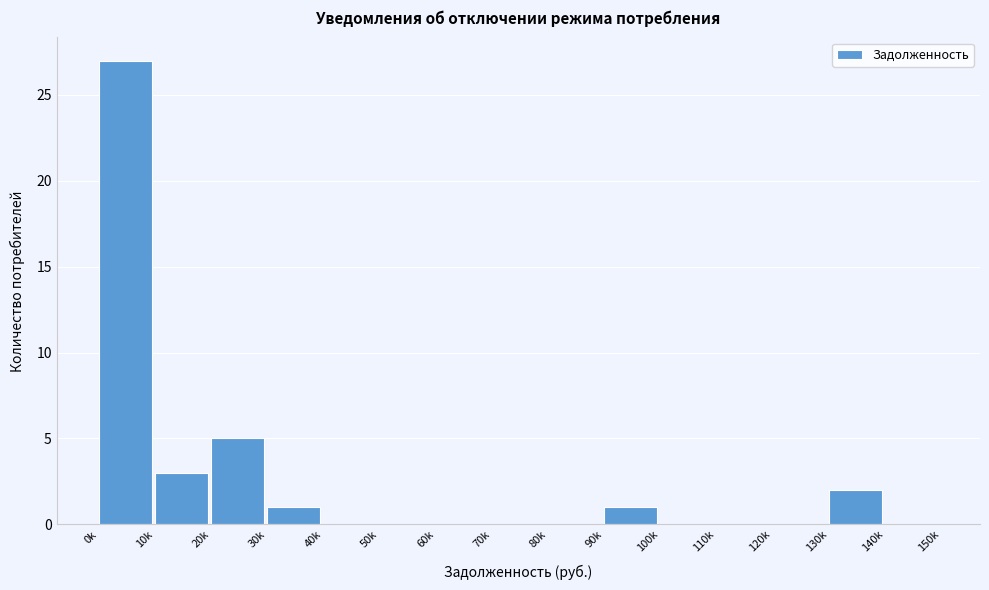

Reading left to right, list all the values displayed in this chart.

0k=27	10k=3	20k=5	30k=1	40k=0	50k=0	60k=0	70k=0	80k=0	90k=1	100k=0	110k=0	120k=0	130k=2	140k=0